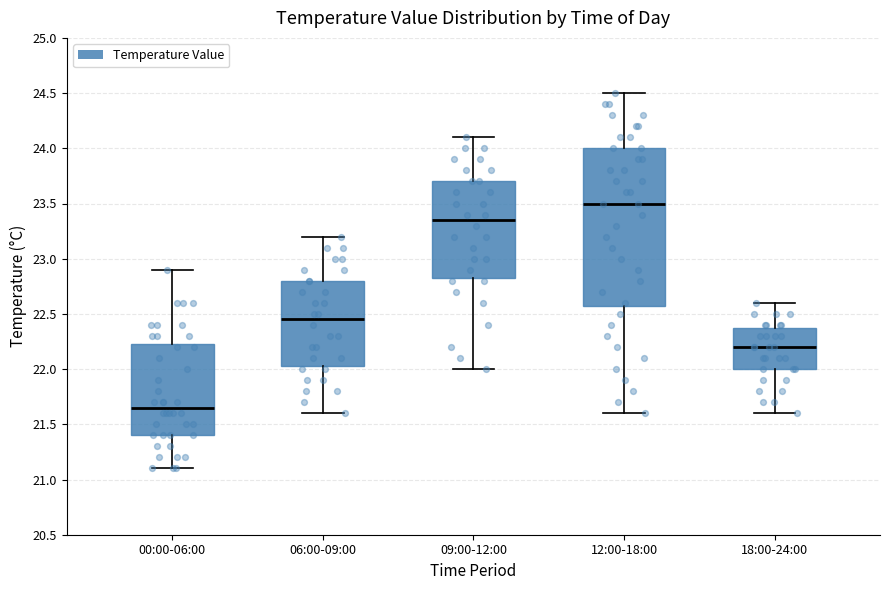

Comparing the boxes themselves (not the whiskers), which one is the tallest?

12:00-18:00